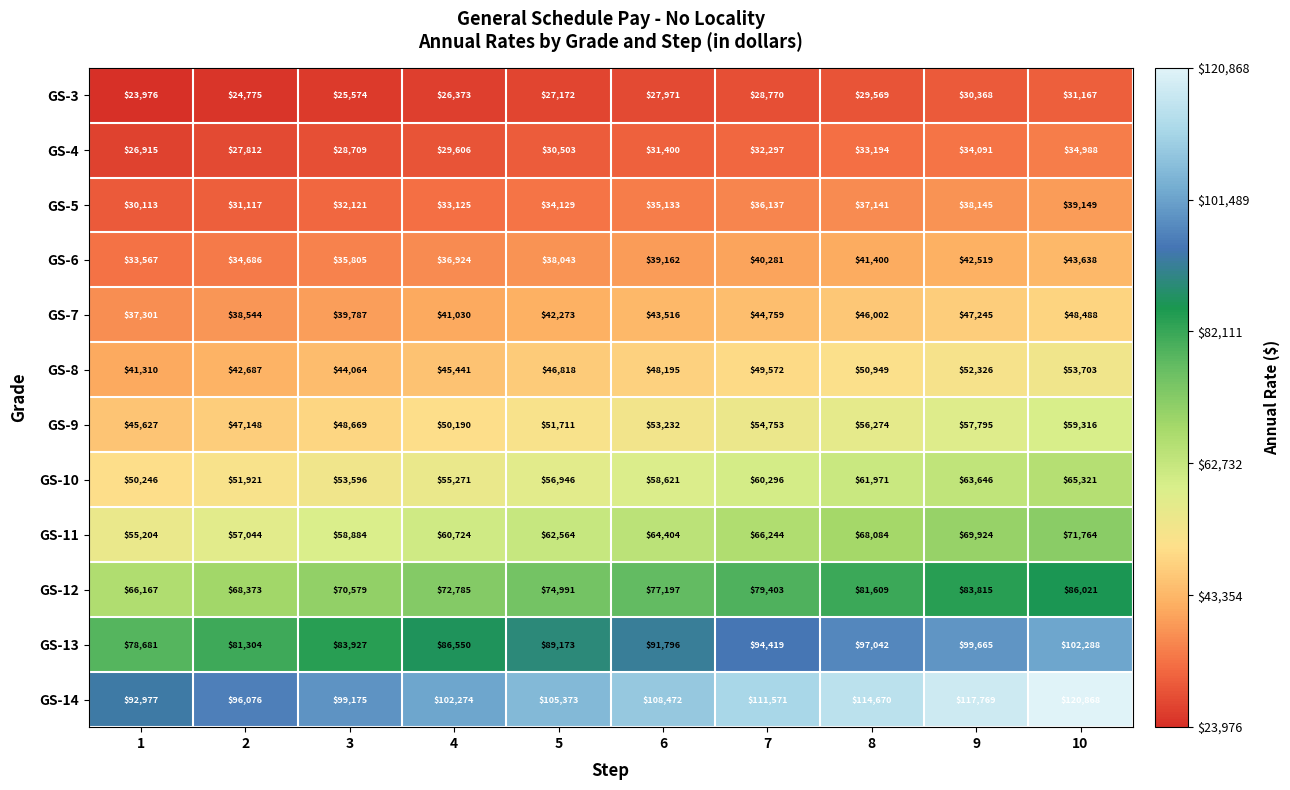

Count the GS-3 values in the range 25574 to 29569.

6